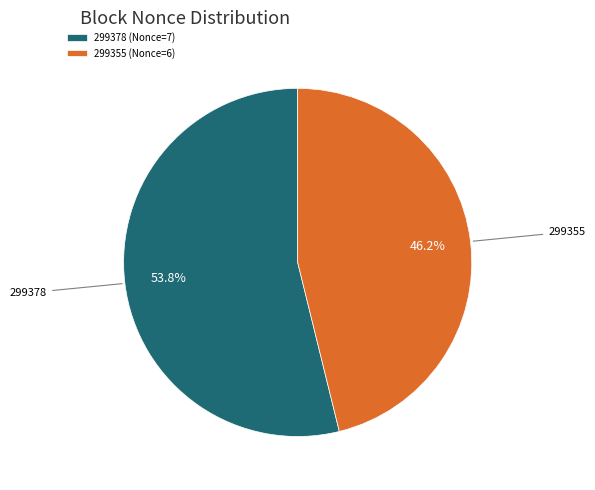

What percentage do 299378 (Nonce=7) and 299355 (Nonce=6) together represent?

100.0%